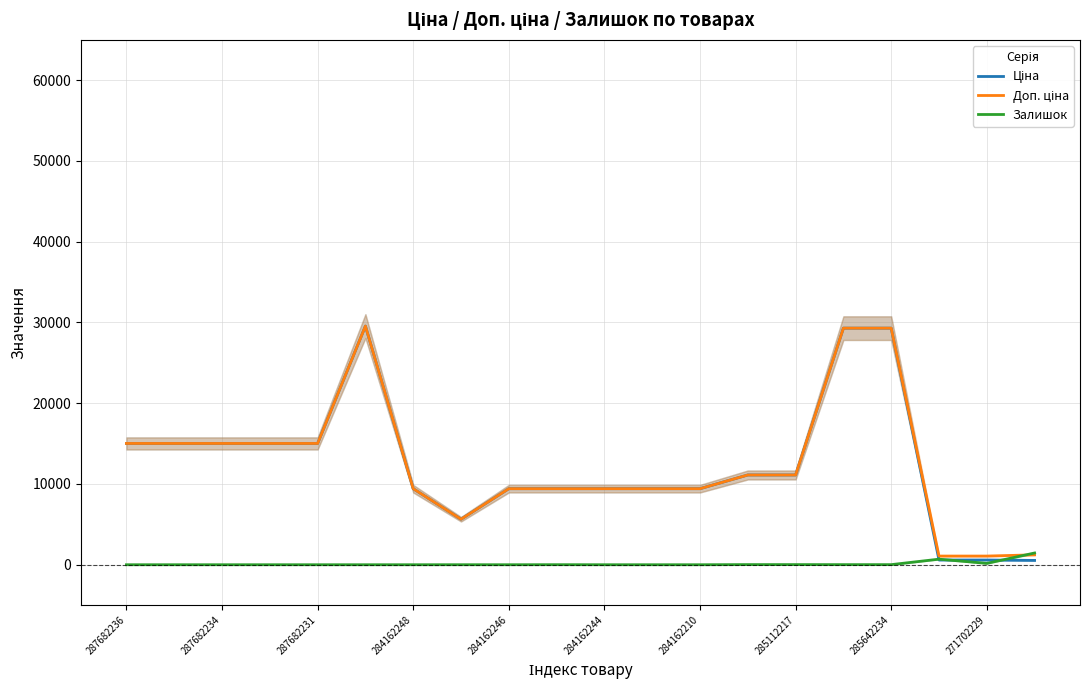

Is it true that Залишок equals 12.0 at 285642234?

True